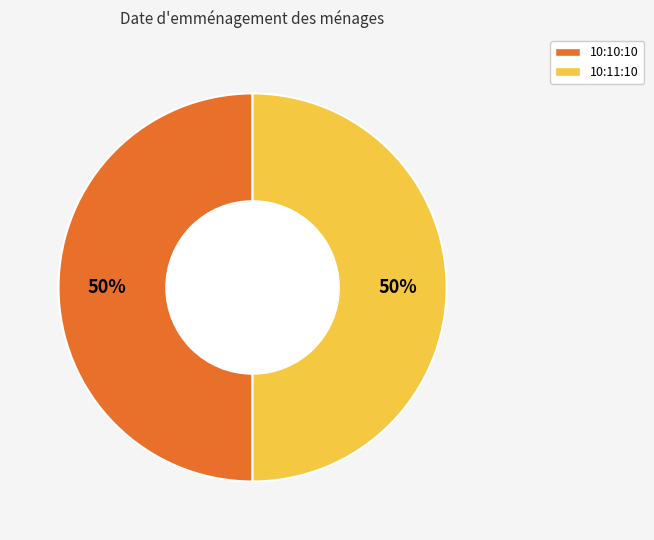

How many segments does this pie chart have?

2